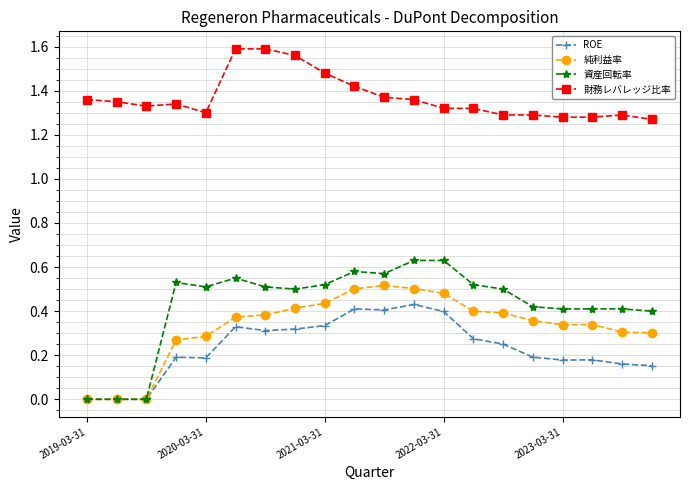

Count the 財務レバレッジ比率 values in the range 1 to 2.

20